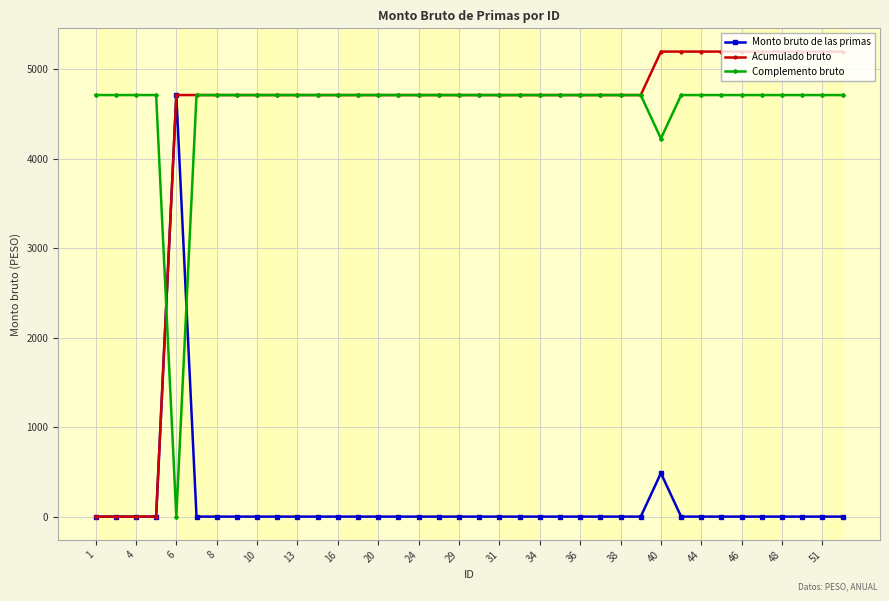

True or false: Monto bruto de las primas has more than 1 interior local peaks.

True